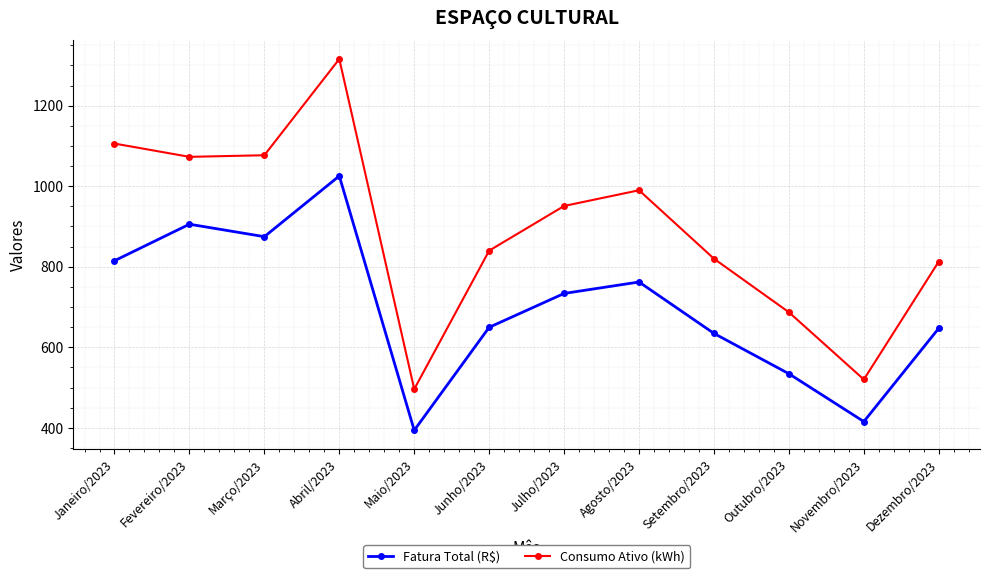

What is the spread (max minus min) of values at Setembro/2023?

185.6